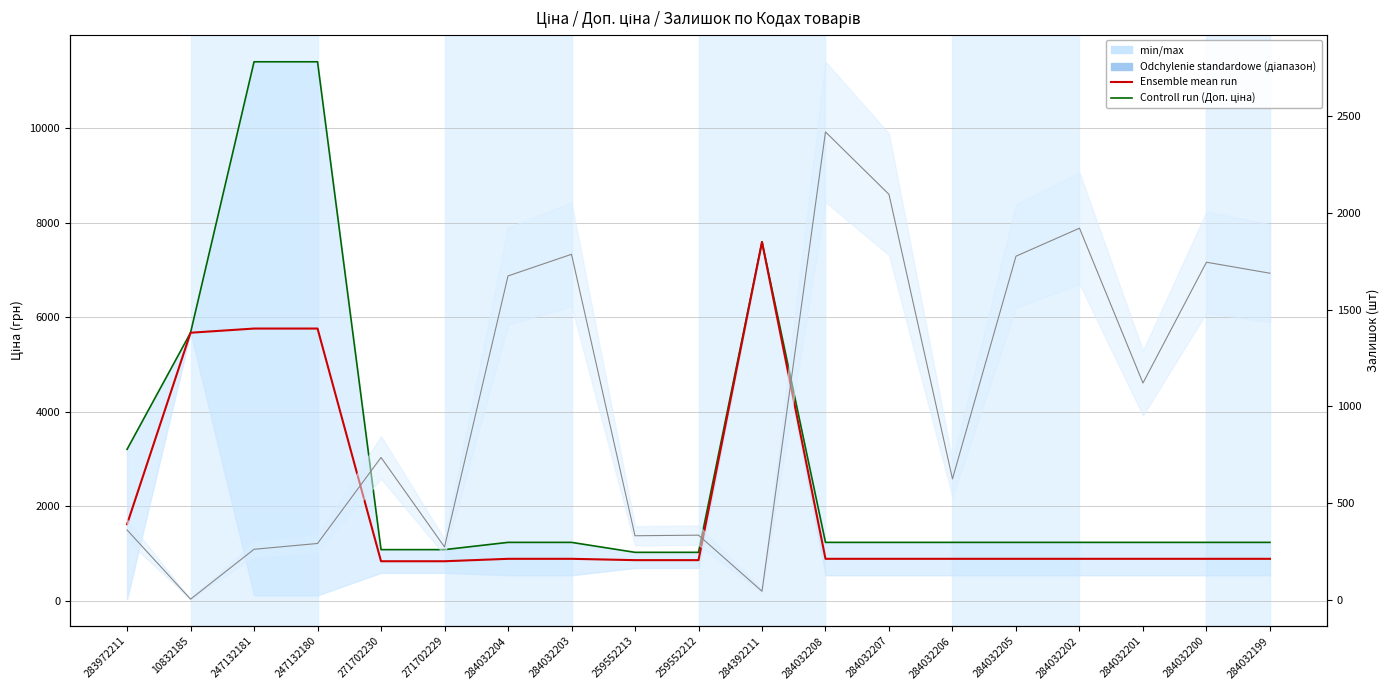

Rank the categories by Доп. ціна (Control run) value from highest to lowest.

247132181, 247132180, 284392211, 10832185, 283972211, 284032204, 284032203, 284032208, 284032207, 284032206, 284032205, 284032202, 284032201, 284032200, 284032199, 271702230, 271702229, 259552213, 259552212